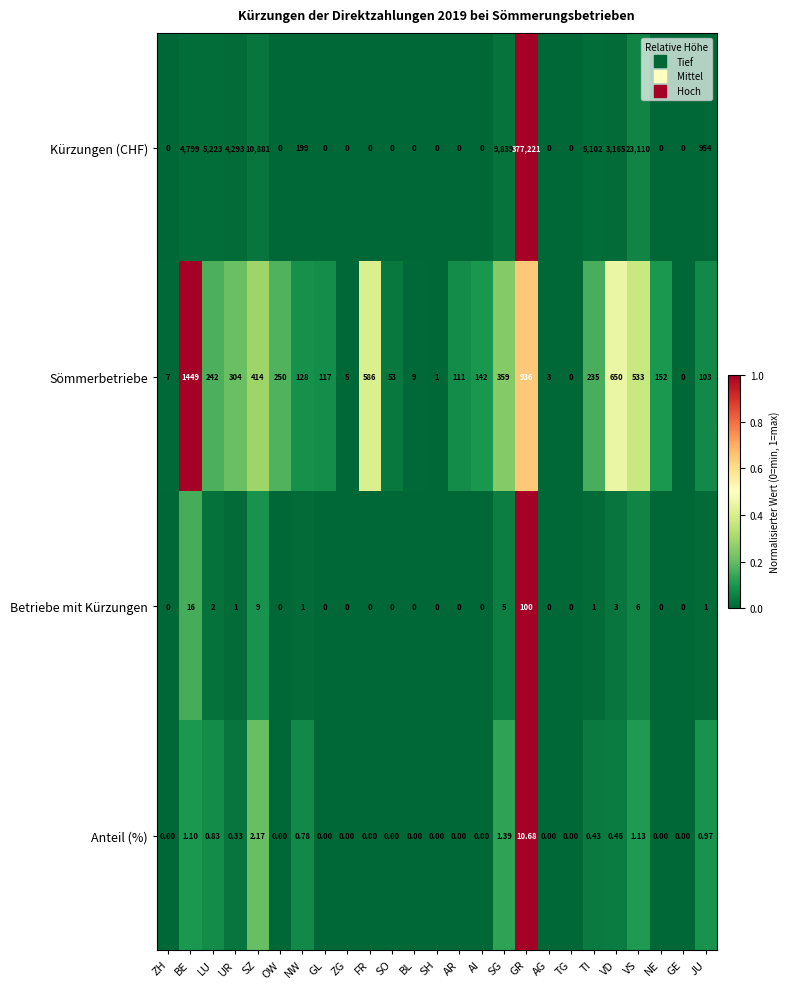

How many data points in Kürzungen (CHF) are above 0?

11